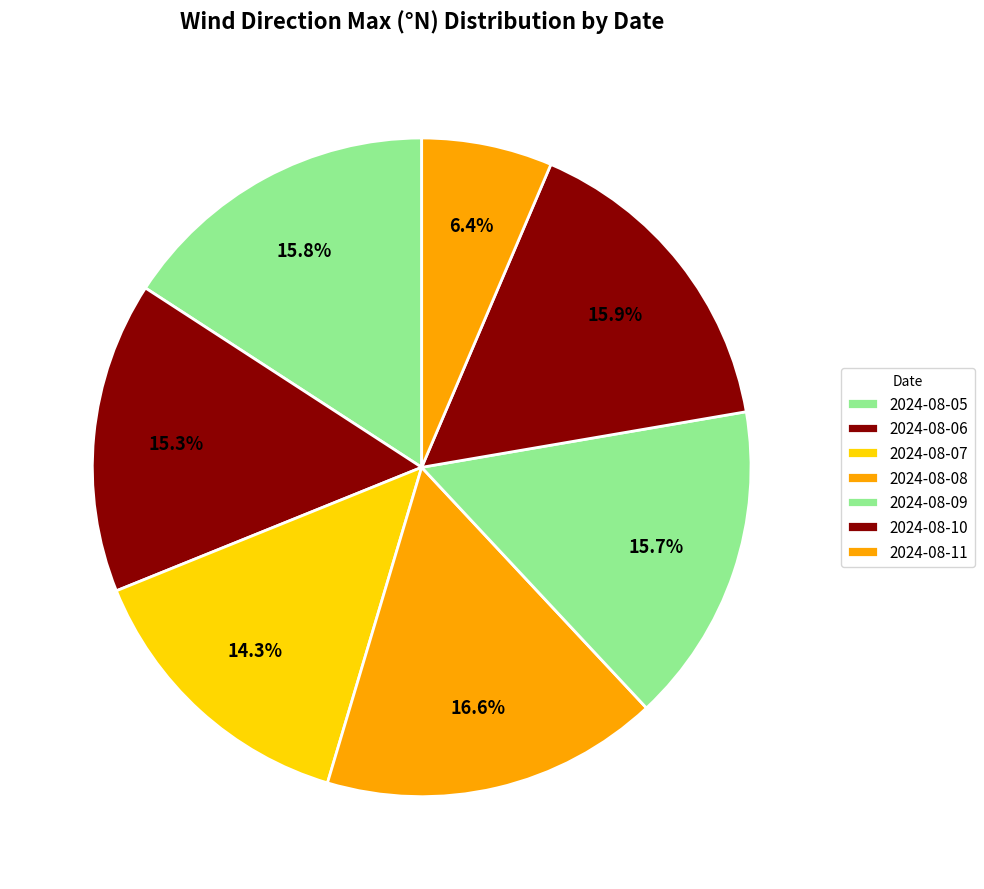

What percentage is NOT represented by 2024-08-08?

83.4%